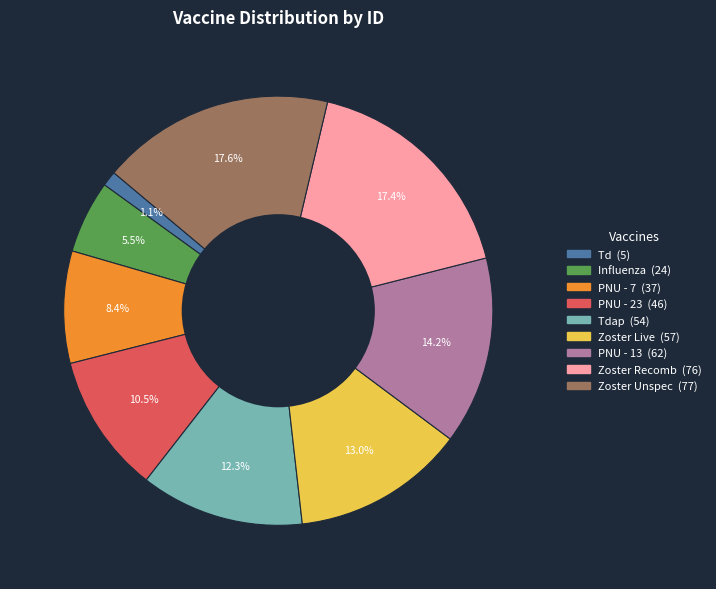

Is there a majority slice in this chart?

No